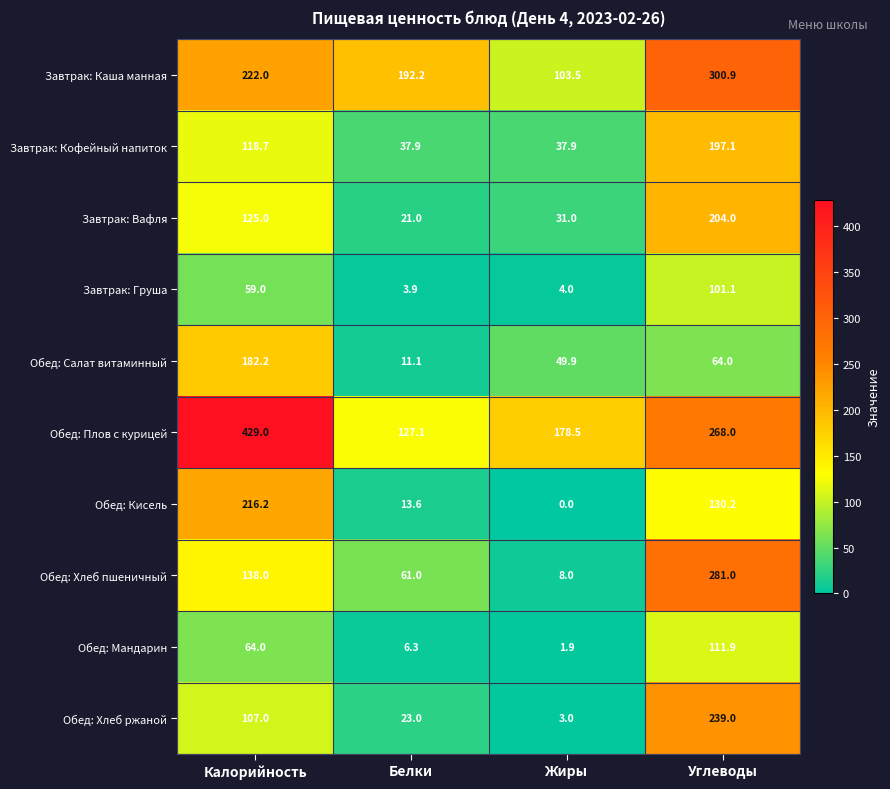

Rank the series by their maximum value, from highest to lowest.

Обед: Плов с курицей, Завтрак: Каша манная, Обед: Хлеб пшеничный, Обед: Хлеб ржаной, Обед: Кисель, Завтрак: Вафля, Завтрак: Кофейный напиток, Обед: Салат витаминный, Обед: Мандарин, Завтрак: Груша